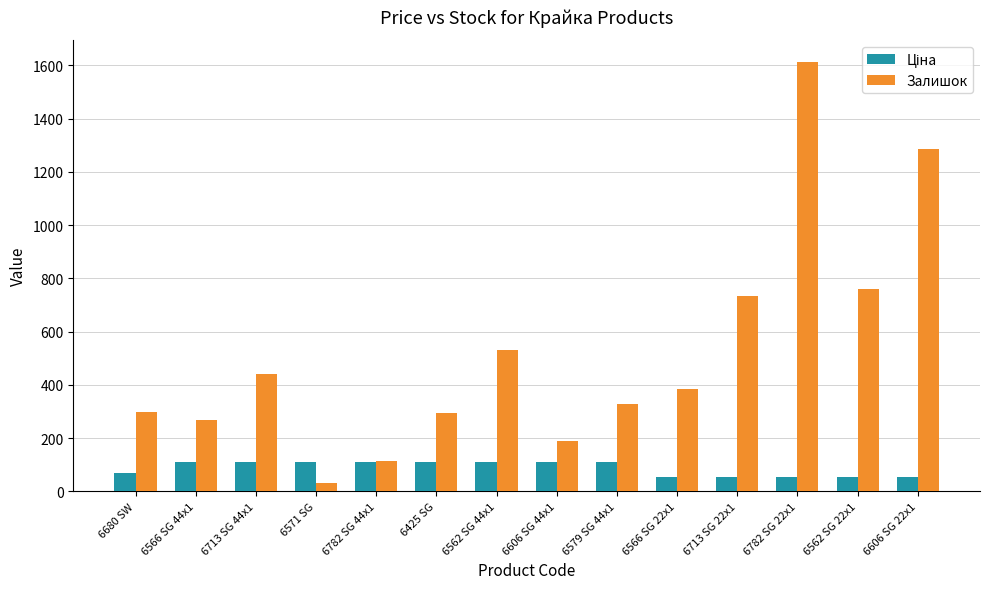

Is it true that Залишок equals 189.0 at 6606 SG 44x1?

True